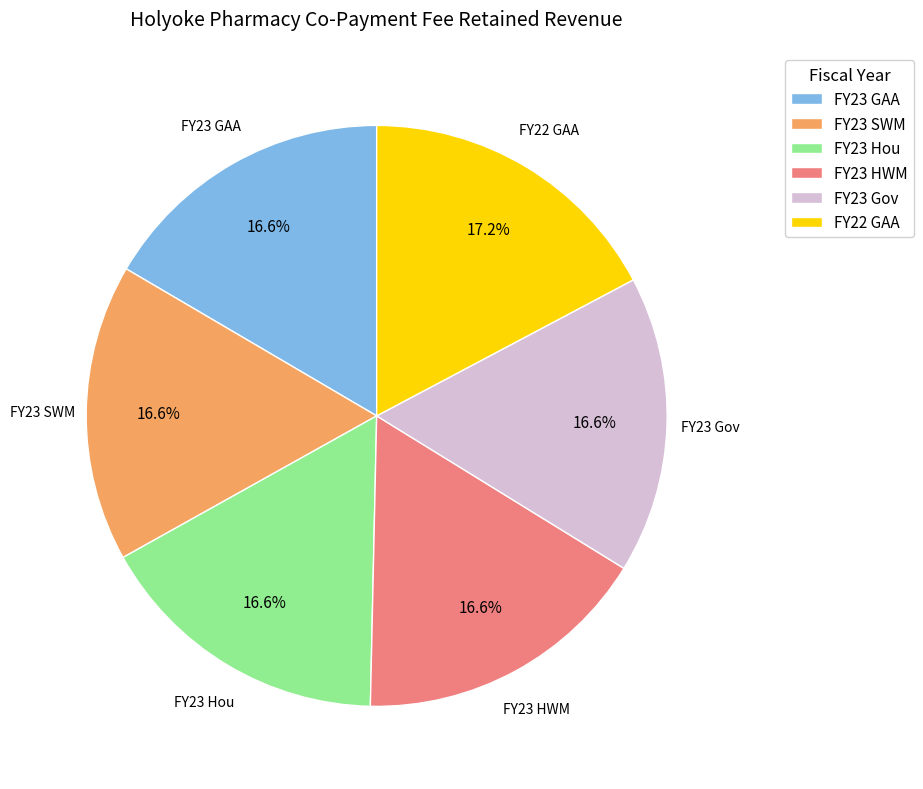

Is the sum of FY23 GAA and FY22 GAA greater than half?

No